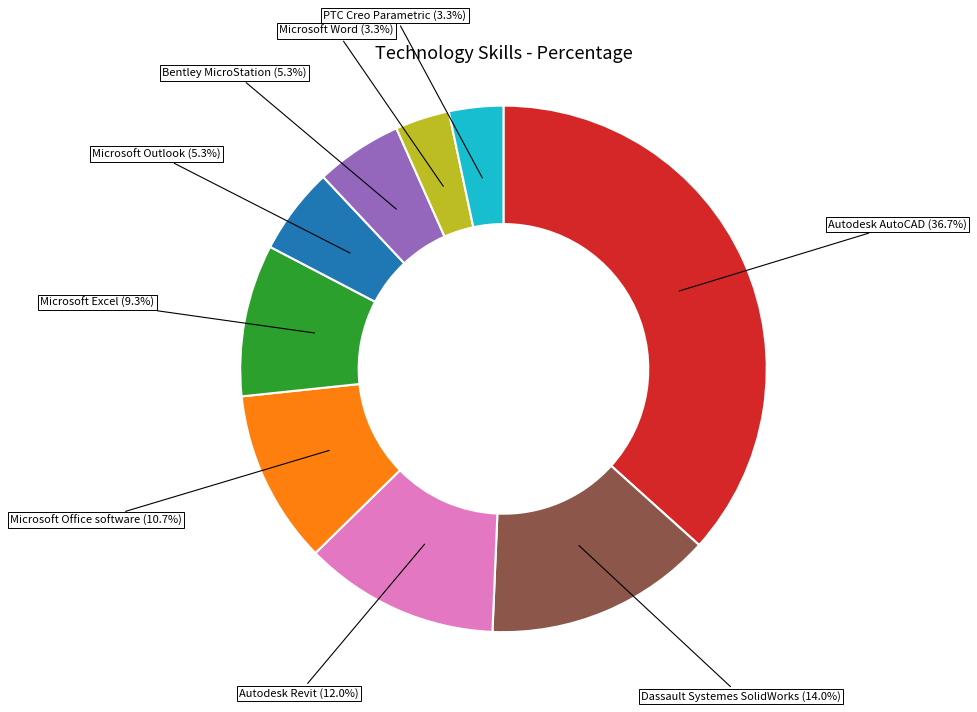

What percentage is the PTC Creo Parametric slice, to the nearest percent?

3%